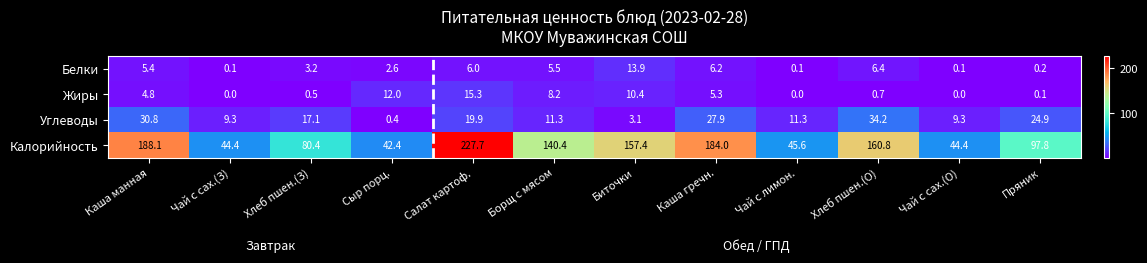

At which label is Углеводы closest to 17?

Хлеб пшен.(З)